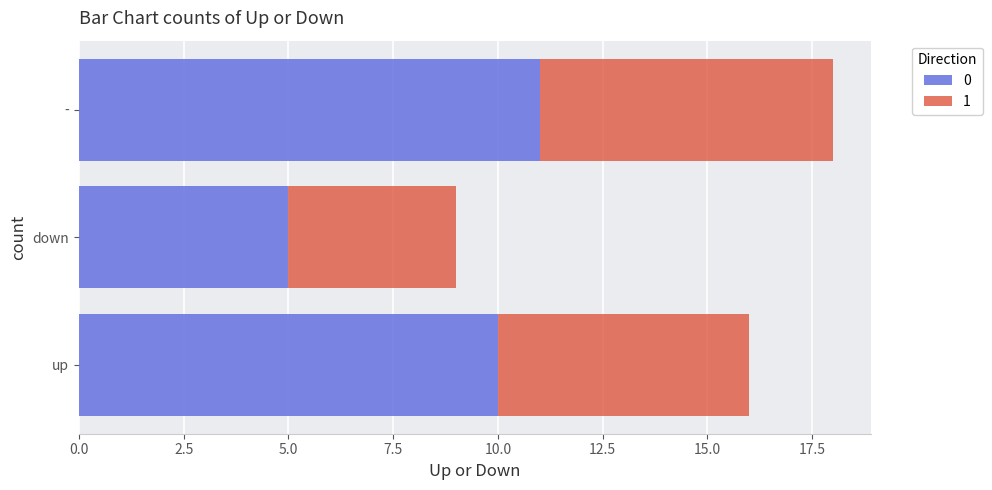

Where is 0 nearest to the value 8?

up